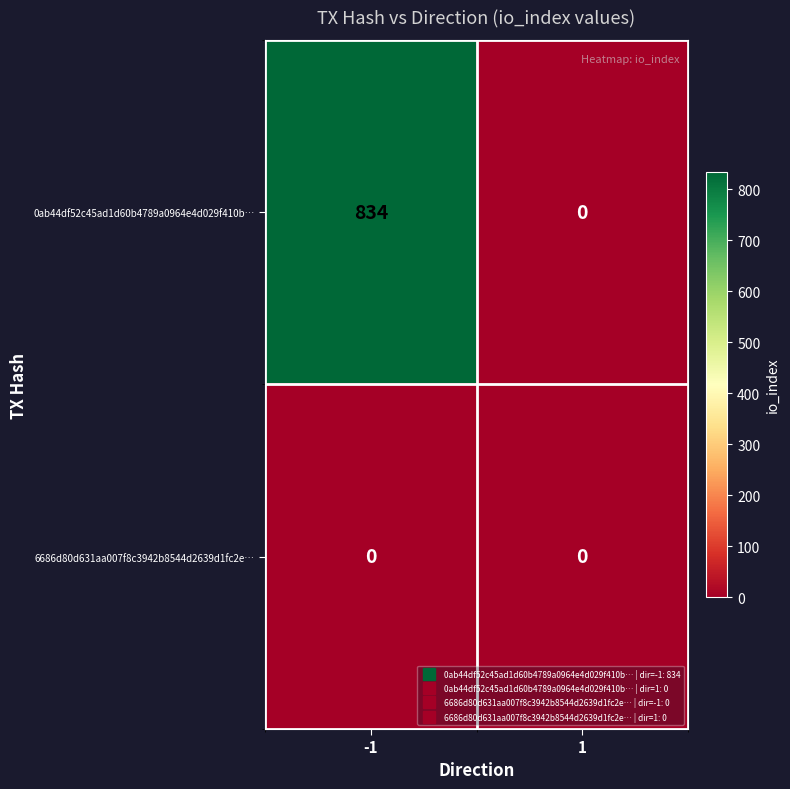

At which category is the sum across all series the highest?

-1